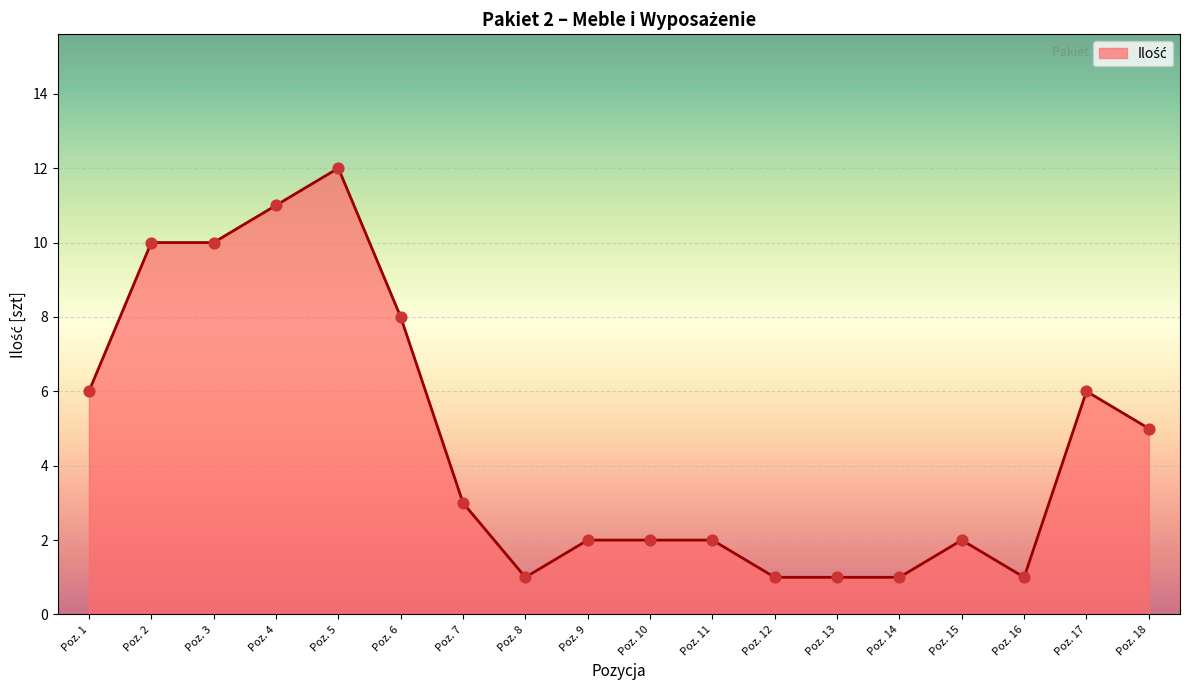

Which has a higher value, Poz. 2 or Poz. 18?

Poz. 2